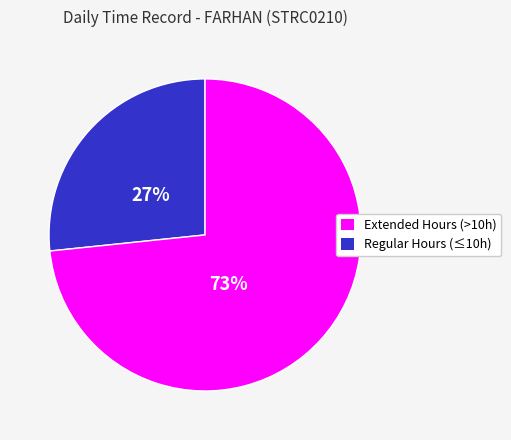

Combined, do Regular Hours (≤10h) and Extended Hours (>10h) account for over 50%?

Yes